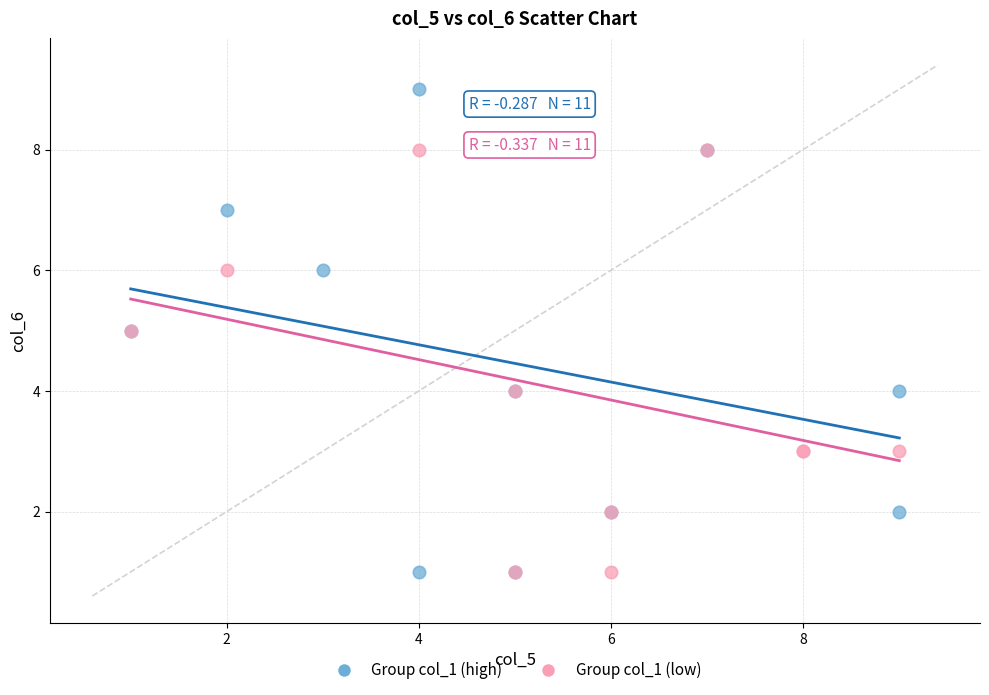

Which series has the widest spread of Y values?

Group col_1 (high)